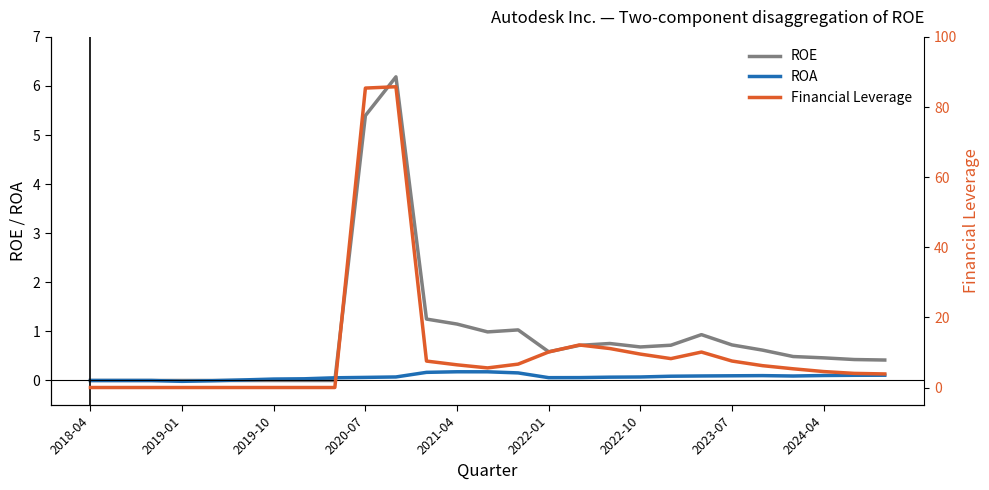

Reading left to right, transcribe all the data shown in this chart.

ROE: 0.0	0.0	0.0	0.0	0.0	0.0	0.0	0.0	0.0	5.4	6.2	1.3	1.1	1.0	1.0	0.6	0.7	0.8	0.7	0.7	0.9	0.7	0.6	0.5	0.5	0.4	0.4
ROA: 0.0	0.0	0.0	-0.0	-0.0	0.0	0.0	0.0	0.1	0.1	0.1	0.2	0.2	0.2	0.2	0.1	0.1	0.1	0.1	0.1	0.1	0.1	0.1	0.1	0.1	0.1	0.1
Financial Leverage: 0.0	0.0	0.0	0.0	0.0	0.0	0.0	0.0	0.0	85.4	85.8	7.5	6.5	5.6	6.7	10.1	12.1	11.1	9.5	8.2	10.1	7.5	6.2	5.3	4.5	4.0	3.9